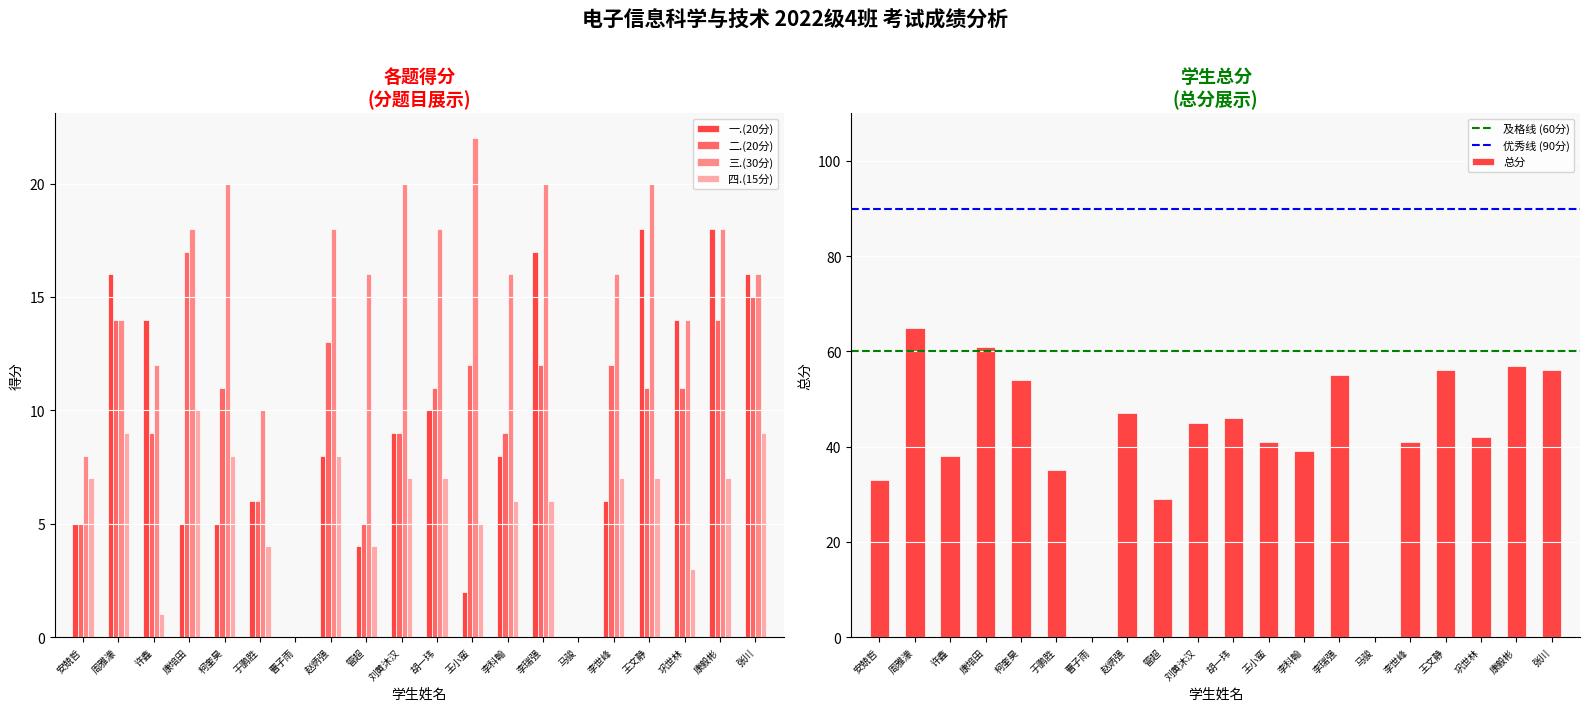

Which series has the largest total across all categories?

总分